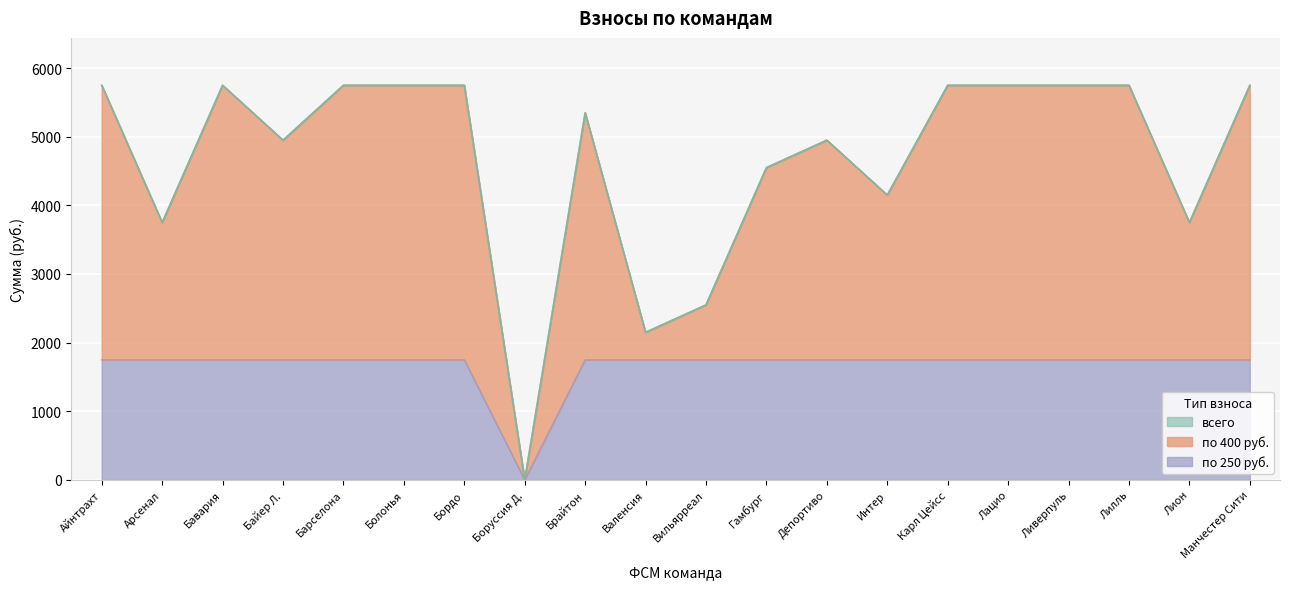

Does the chart display data point markers on the line(s)?

No